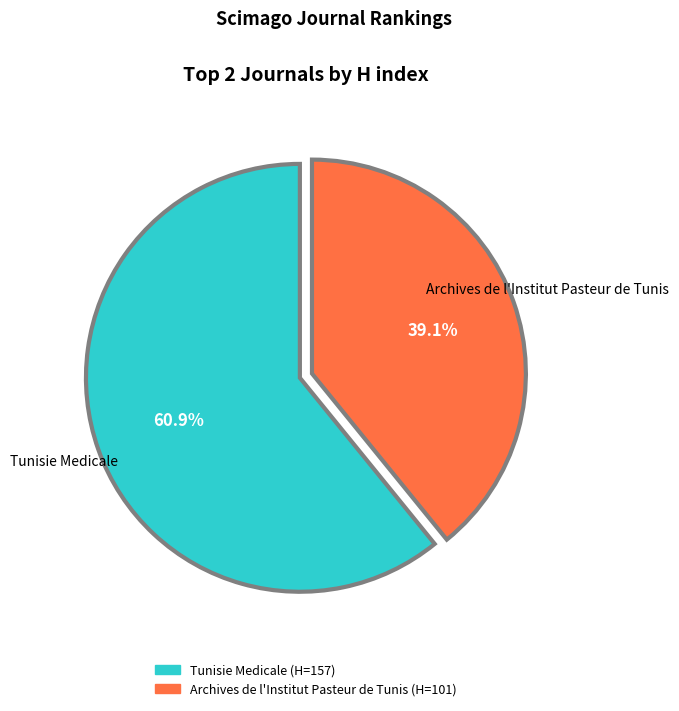

How much of the chart is everything except Archives de l'Institut Pasteur de Tunis?

60.9%